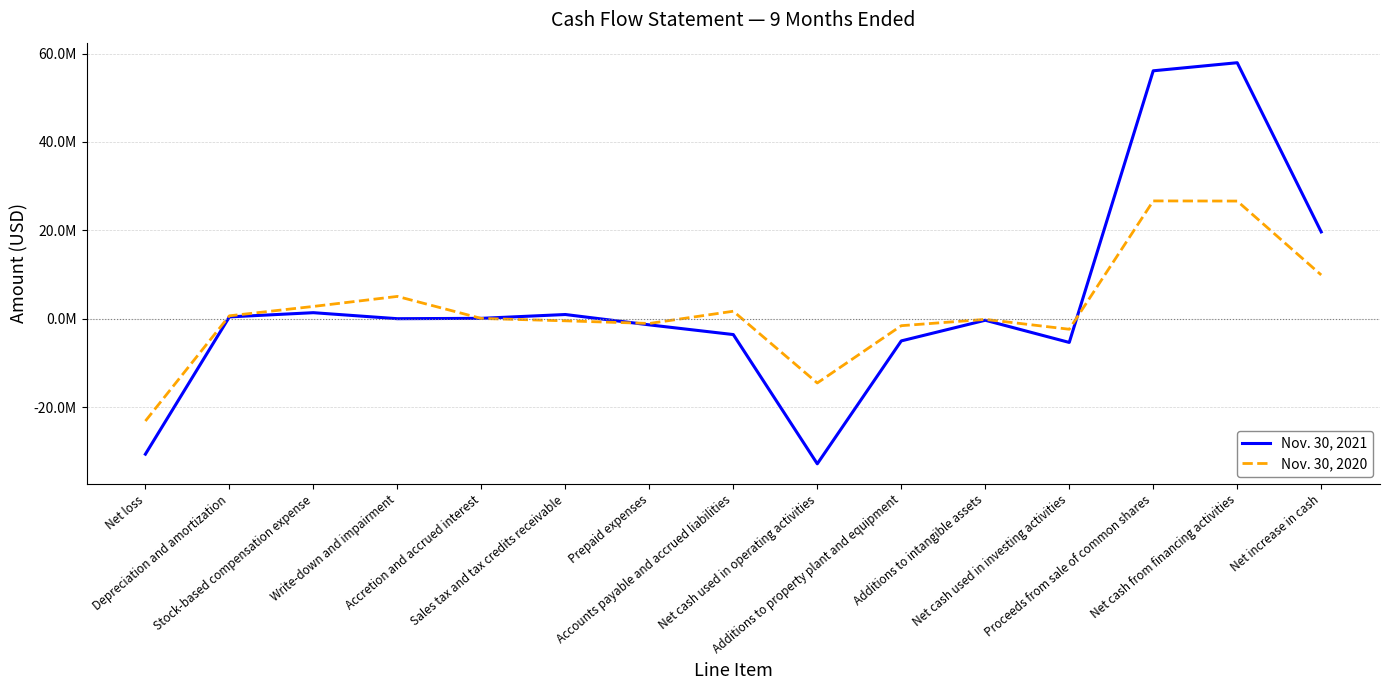

What is the total value across all series at Accretion and accrued interest?

138652